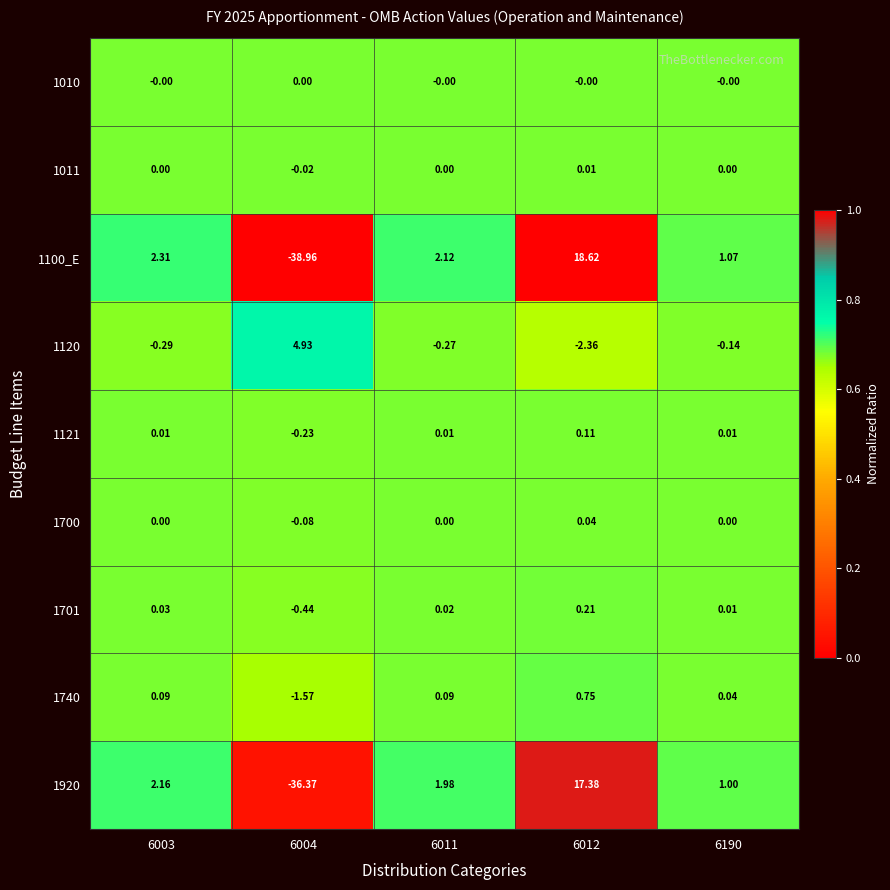

Is the value of 1920 at 6011 greater than the value of 1740 at 6012?

Yes